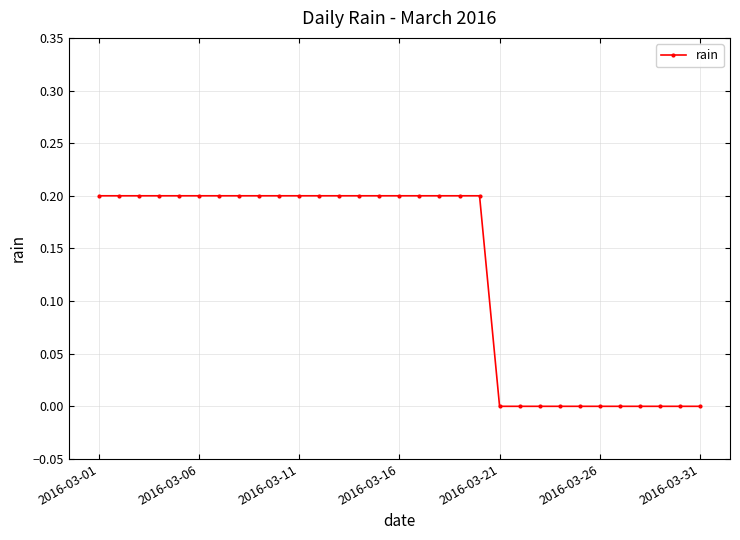

How many lines are shown in the chart?

1